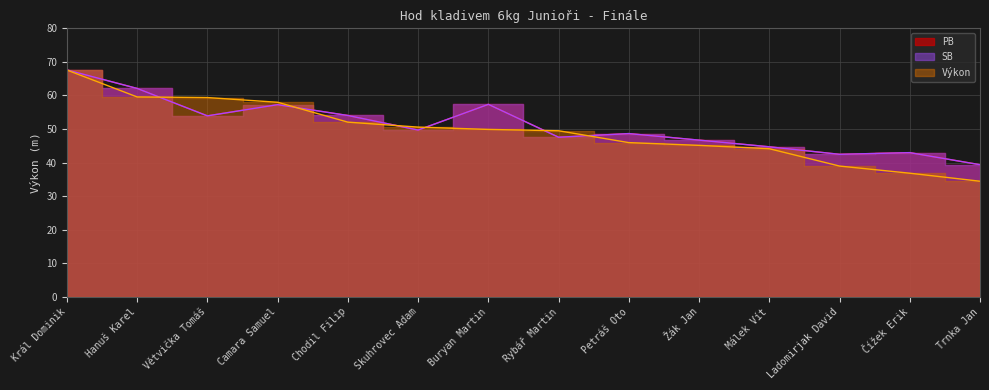

What is the difference between the SB values at Žák Jan and Větvička Tomáš?

7.2